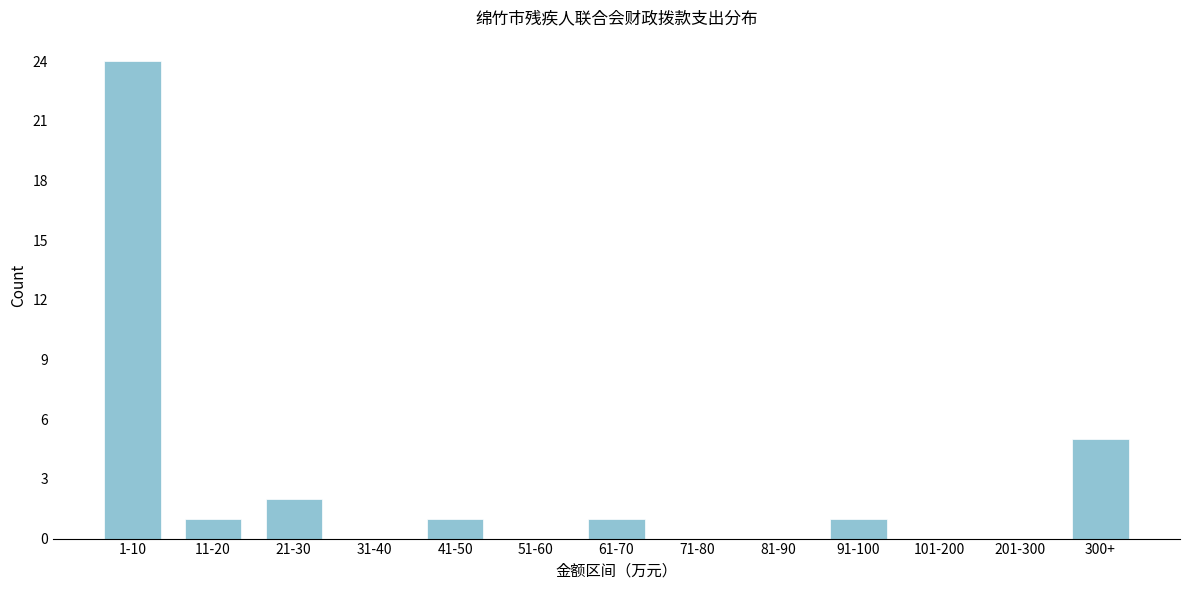

Reading left to right, extract all data points from this chart.

1-10=24	11-20=1	21-30=2	31-40=0	41-50=1	51-60=0	61-70=1	71-80=0	81-90=0	91-100=1	101-200=0	201-300=0	300+=5